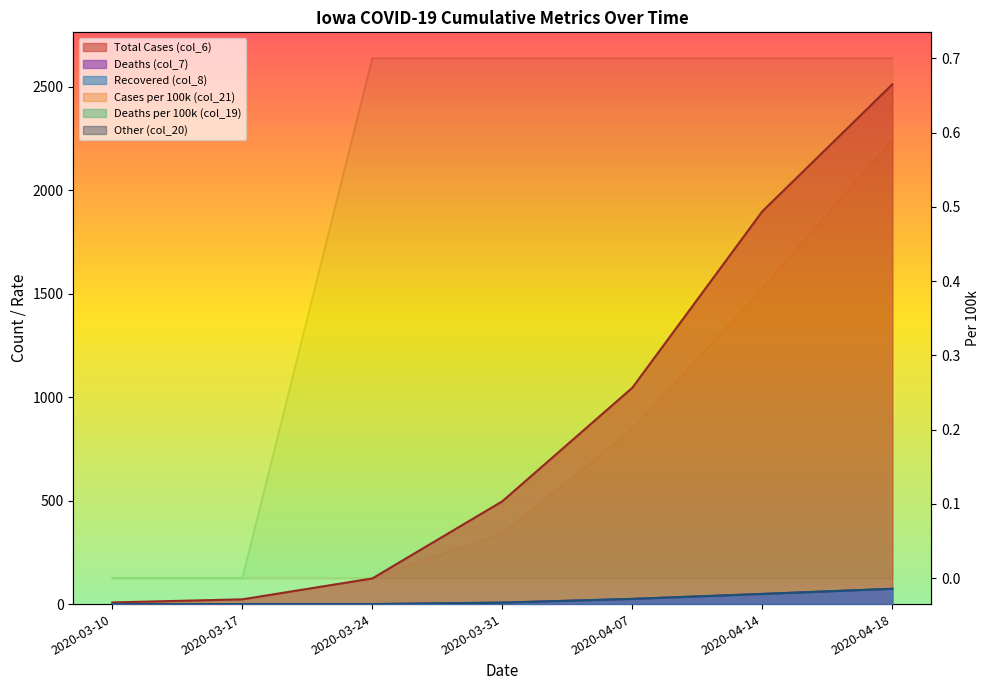

What is the sum of the Total Cases (col_6) values at 2020-03-17 and 2020-03-24?

147.0